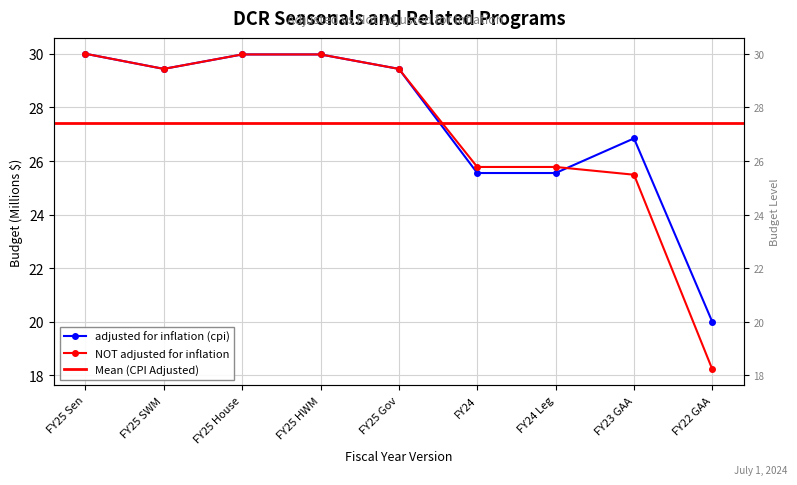

Is it true that adjusted for inflation (cpi) equals 44.9 at FY25 Gov?

False